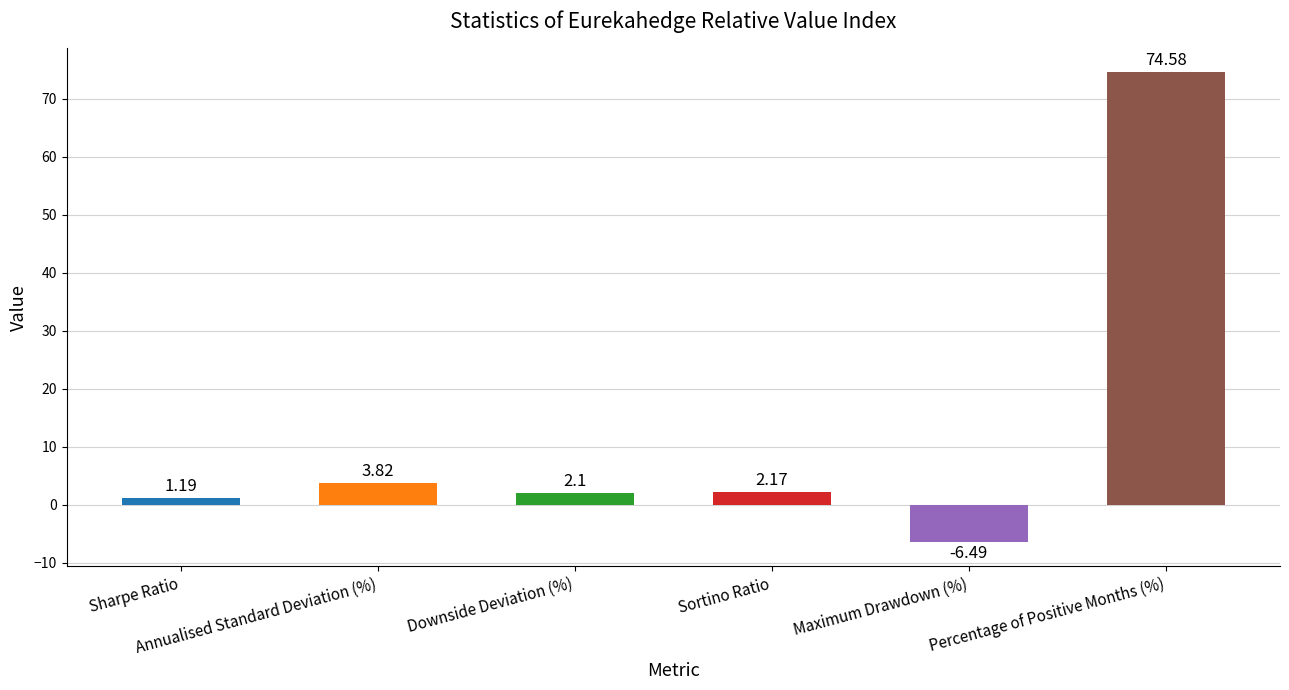

How many data points are less than 2?

2